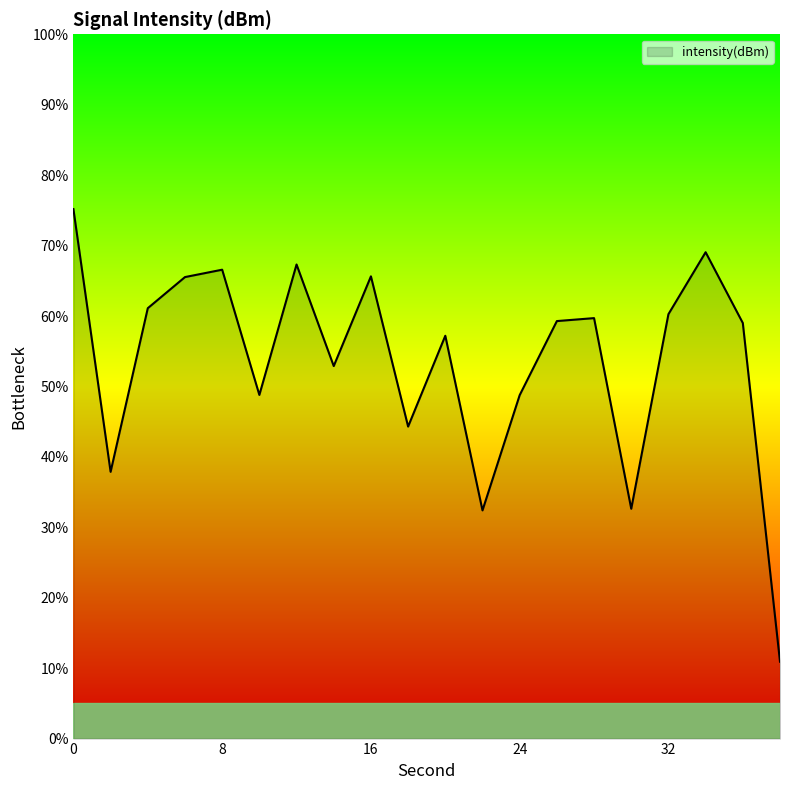

Does the chart display data point markers on the line(s)?

No